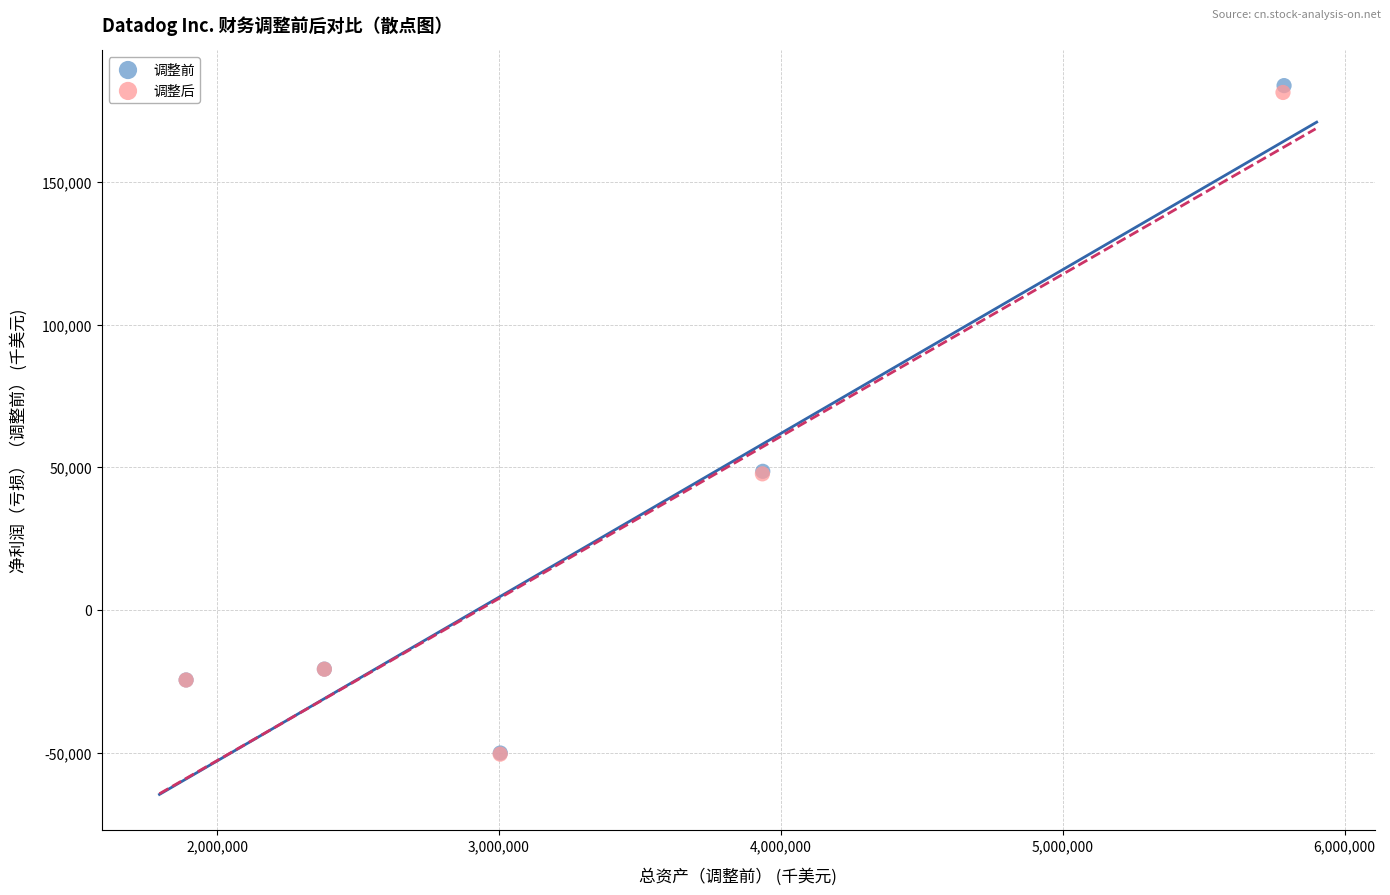

Which series has the widest spread of Y values?

调整前